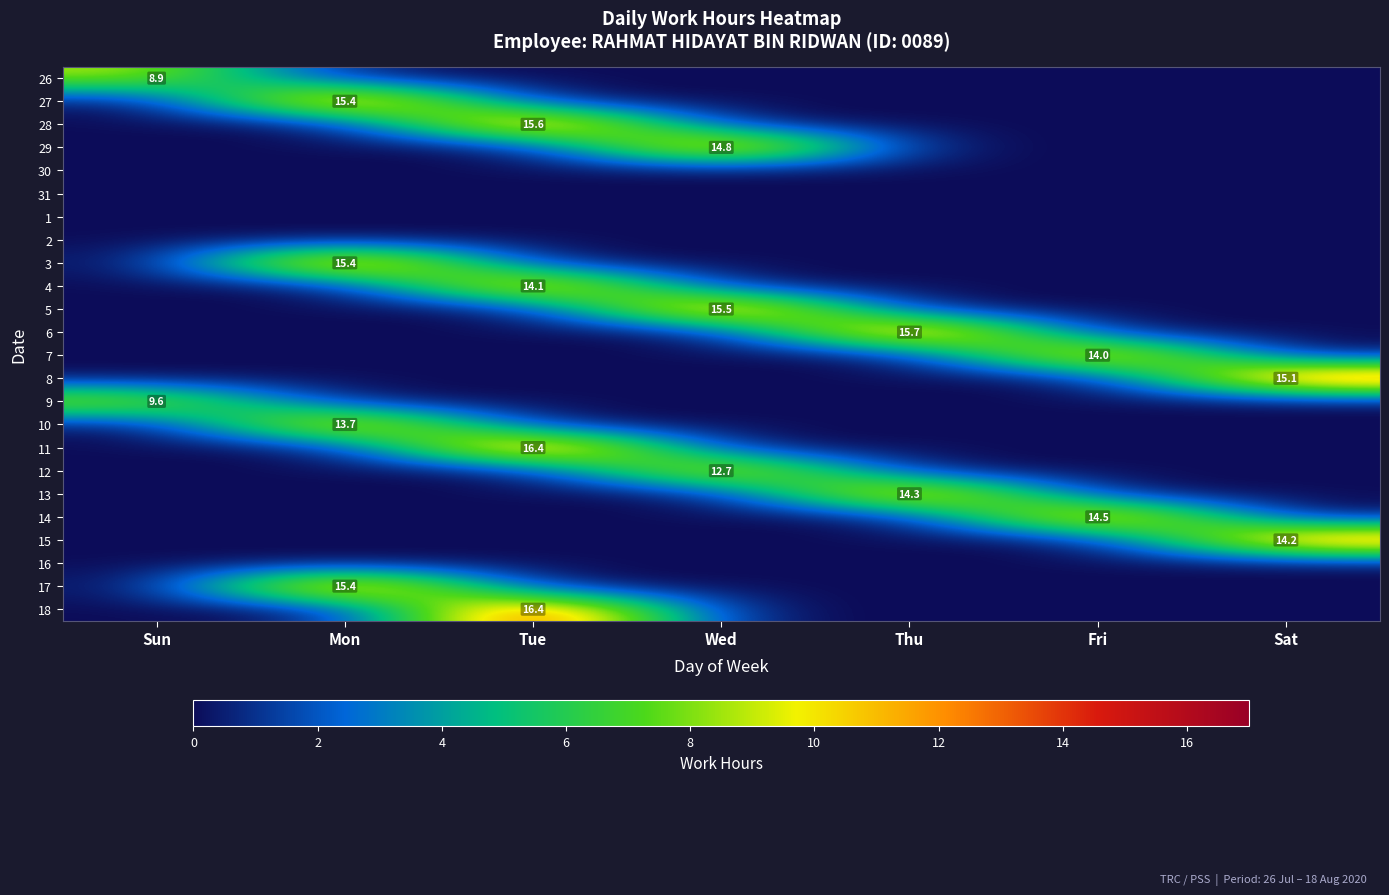

The 26 series shows 8.9 at Sun. True or false?

True